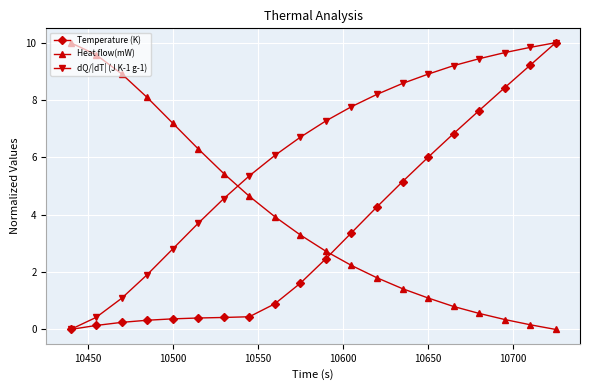

What is the value of the Heat flow(mW) point at the 4th from the left?

8.1